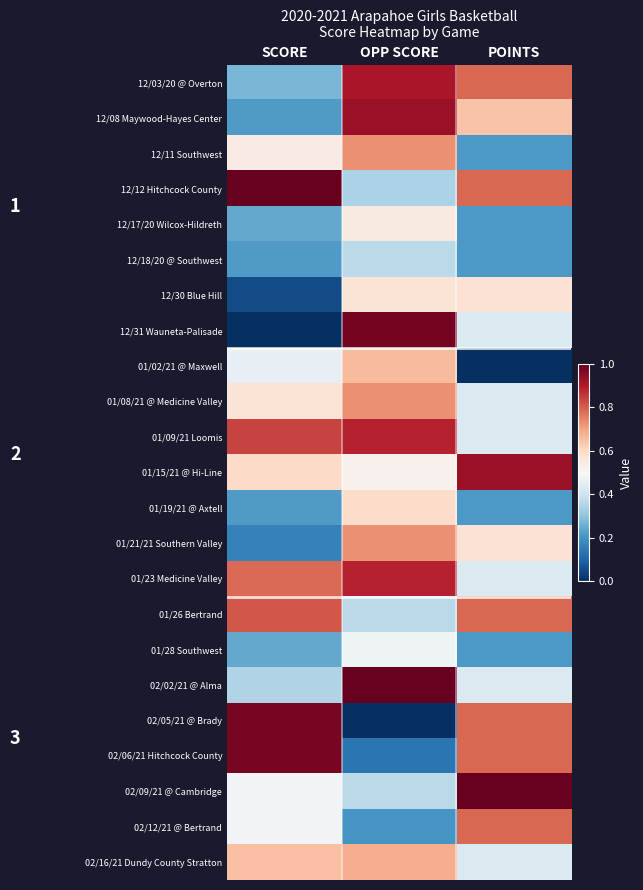

Reading left to right, transcribe all the data shown in this chart.

12/03/20 @ Overton: SCORE=0.3	OPP SCORE=0.9	POINTS=0.8
12/08 Maywood-Hayes Center: SCORE=0.2	OPP SCORE=0.9	POINTS=0.6
12/11 Southwest: SCORE=0.5	OPP SCORE=0.7	POINTS=0.2
12/12 Hitchcock County: SCORE=1.0	OPP SCORE=0.3	POINTS=0.8
12/17/20 Wilcox-Hildreth: SCORE=0.2	OPP SCORE=0.5	POINTS=0.2
12/18/20 @ Southwest: SCORE=0.2	OPP SCORE=0.4	POINTS=0.2
12/30 Blue Hill: SCORE=0.1	OPP SCORE=0.6	POINTS=0.6
12/31 Wauneta-Palisade: SCORE=0.0	OPP SCORE=1.0	POINTS=0.4
01/02/21 @ Maxwell: SCORE=0.5	OPP SCORE=0.7	POINTS=0.0
01/08/21 @ Medicine Valley: SCORE=0.6	OPP SCORE=0.7	POINTS=0.4
01/09/21 Loomis: SCORE=0.8	OPP SCORE=0.9	POINTS=0.4
01/15/21 @ Hi-Line: SCORE=0.6	OPP SCORE=0.5	POINTS=0.9
01/19/21 @ Axtell: SCORE=0.2	OPP SCORE=0.6	POINTS=0.2
01/21/21 Southern Valley: SCORE=0.2	OPP SCORE=0.7	POINTS=0.6
01/23 Medicine Valley: SCORE=0.8	OPP SCORE=0.9	POINTS=0.4
01/26 Bertrand: SCORE=0.8	OPP SCORE=0.4	POINTS=0.8
01/28 Southwest: SCORE=0.2	OPP SCORE=0.5	POINTS=0.2
02/02/21 @ Alma: SCORE=0.4	OPP SCORE=1.0	POINTS=0.4
02/05/21 @ Brady: SCORE=1.0	OPP SCORE=0.0	POINTS=0.8
02/06/21 Hitchcock County: SCORE=1.0	OPP SCORE=0.1	POINTS=0.8
02/09/21 @ Cambridge: SCORE=0.5	OPP SCORE=0.4	POINTS=1.0
02/12/21 @ Bertrand: SCORE=0.5	OPP SCORE=0.2	POINTS=0.8
02/16/21 Dundy County Stratton: SCORE=0.6	OPP SCORE=0.7	POINTS=0.4